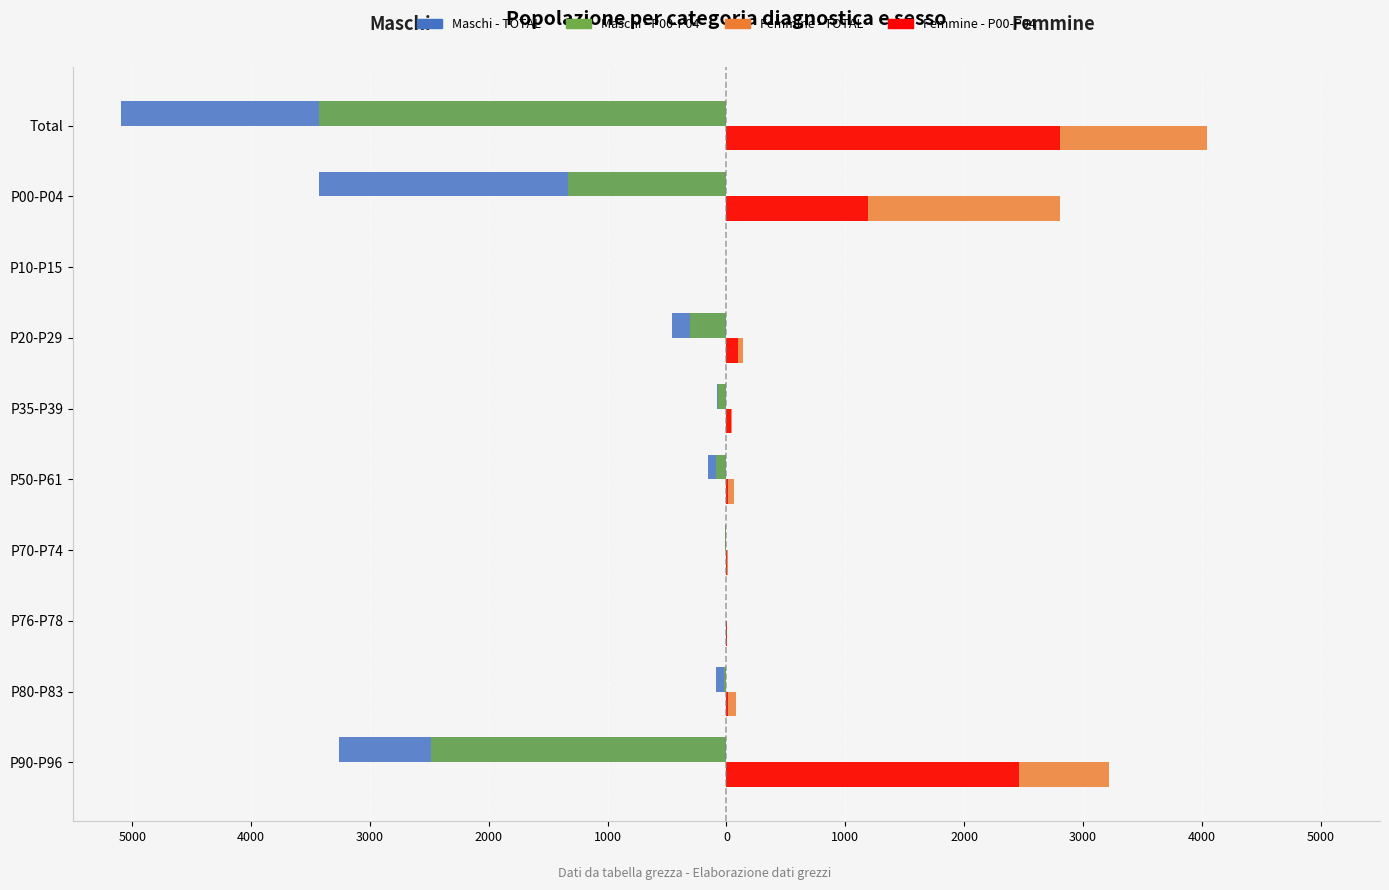

What are all the series names shown in the legend?

Maschi - TOTAL, Maschi - P00-P04, Femmine - TOTAL, Femmine - P00-P04